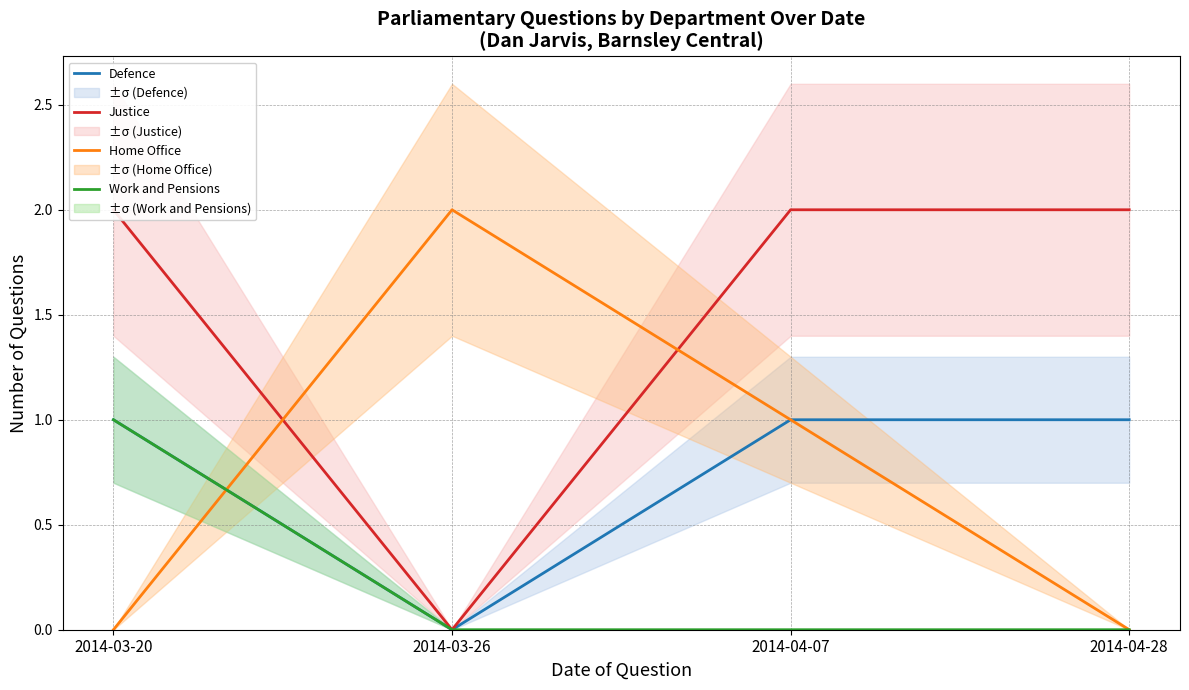

True or false: Work and Pensions has a value of 0 at 2014-04-28.

True